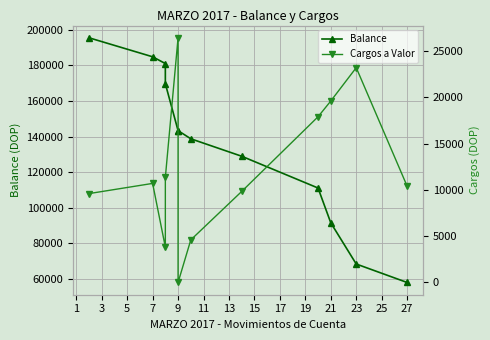

Reading left to right, what are all the values shown in this chart?

Balance: 195599.5	184899.5	181083.8	169743.8	143317.3	143317.3	138717.3	128885.5	110985.5	91385.5	68185.5	57785.5
Cargos a Valor: 9600.0	10700.0	3815.7	11340.0	26426.6	0.0	4600.0	9831.8	17900.0	19600.0	23200.0	10400.0